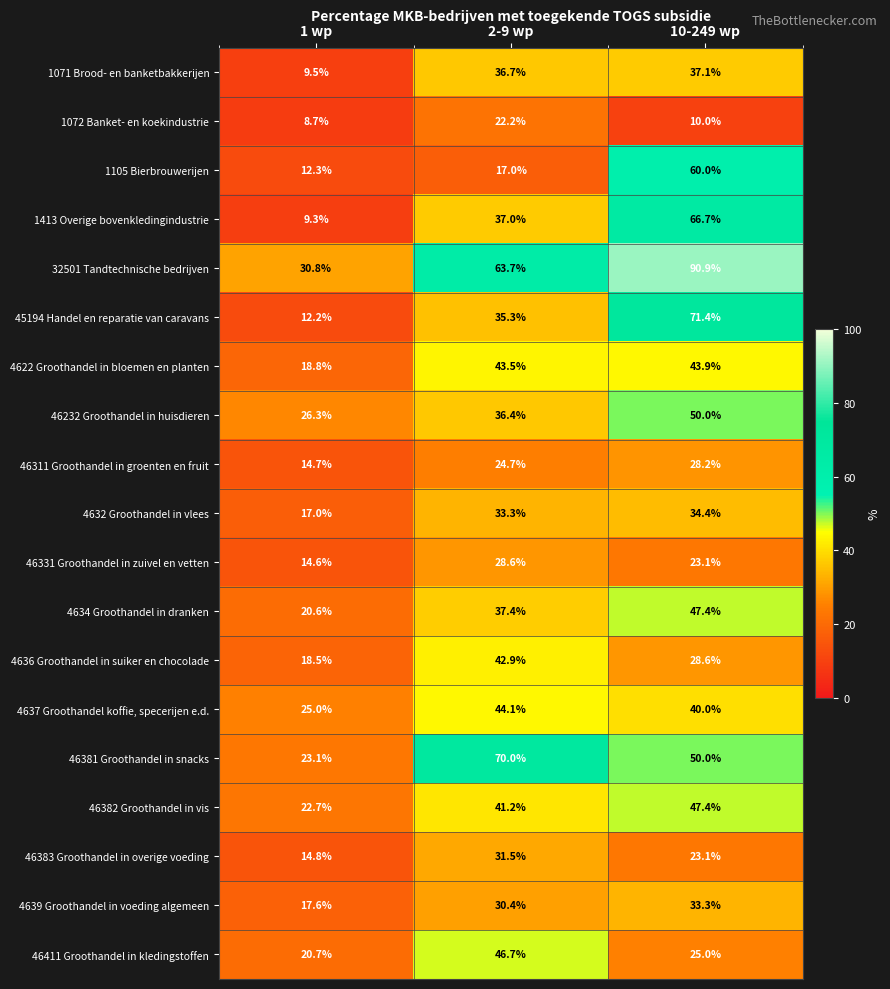

True or false: 4622 Groothandel in bloemen en planten has a value of 43.5 at 2-9 wp.

True